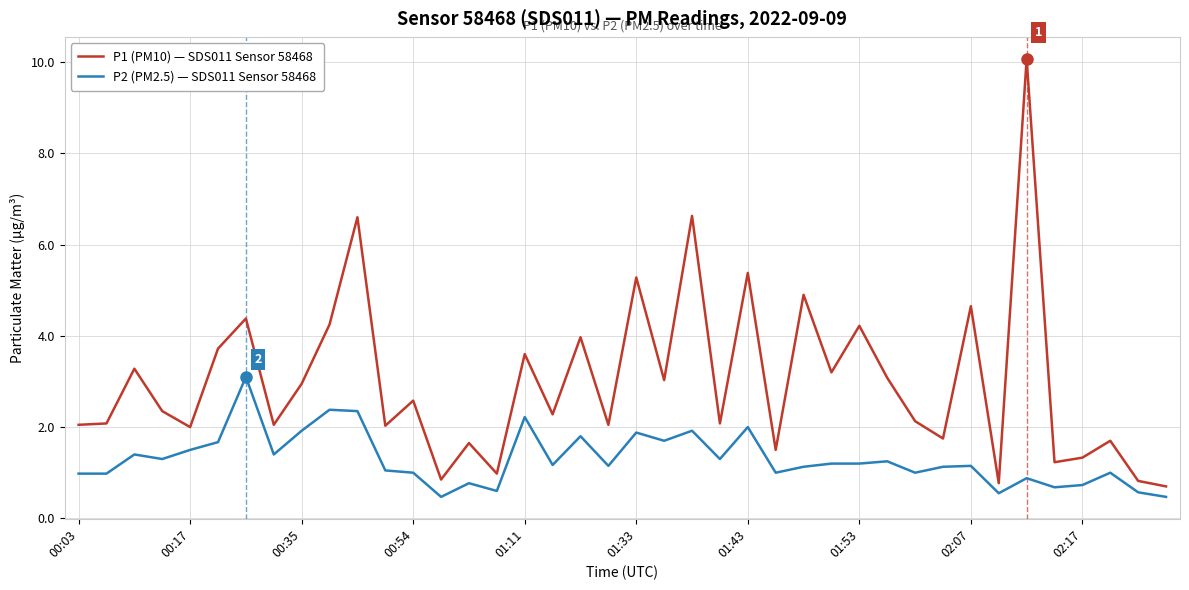

True or false: P1 (PM10) — SDS011 Sensor 58468 has more than 1 points higher than both neighbors.

True